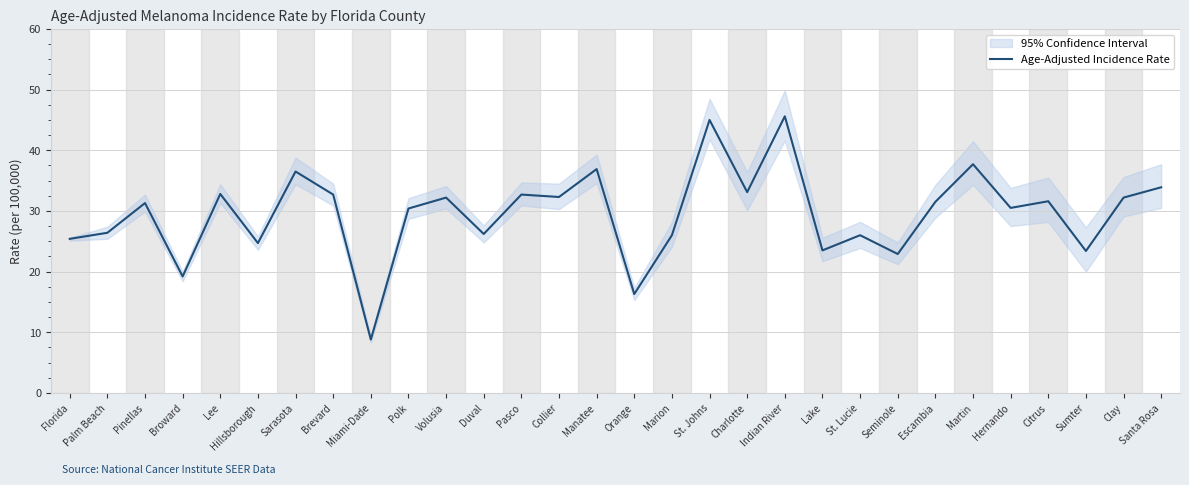

Rank the categories by value from lowest to highest.

Miami-Dade, Orange, Broward, Seminole, Sumter, Lake, Hillsborough, Florida, Marion, St. Lucie, Duval, Palm Beach, Polk, Hernando, Pinellas, Escambia, Citrus, Volusia, Clay, Collier, Brevard, Pasco, Lee, Charlotte, Santa Rosa, Sarasota, Manatee, Martin, St. Johns, Indian River